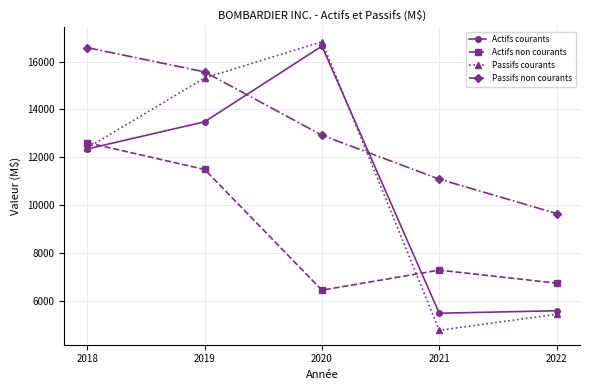

What is the value of the Passifs non courants point at the 3rd from the left?

12920